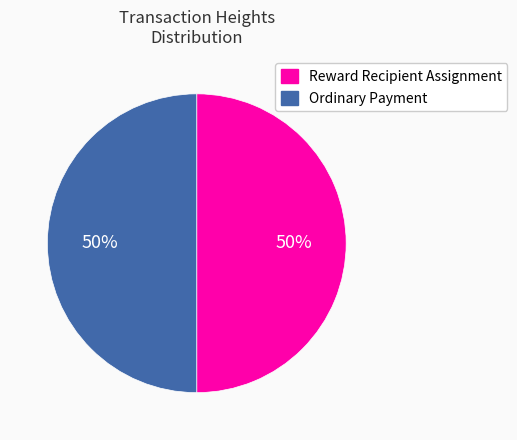

Is it true that Reward Recipient Assignment is 50% of the pie?

True